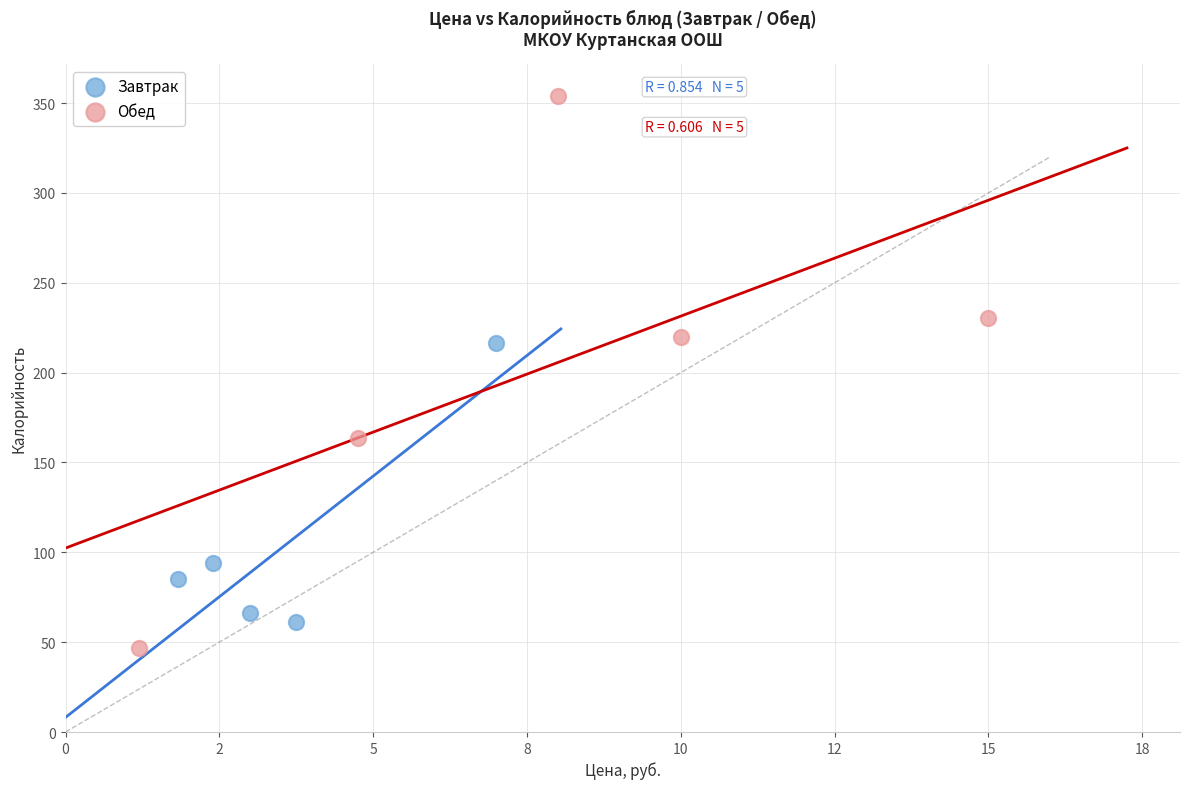

What are all the series names shown in the legend?

Завтрак, Обед